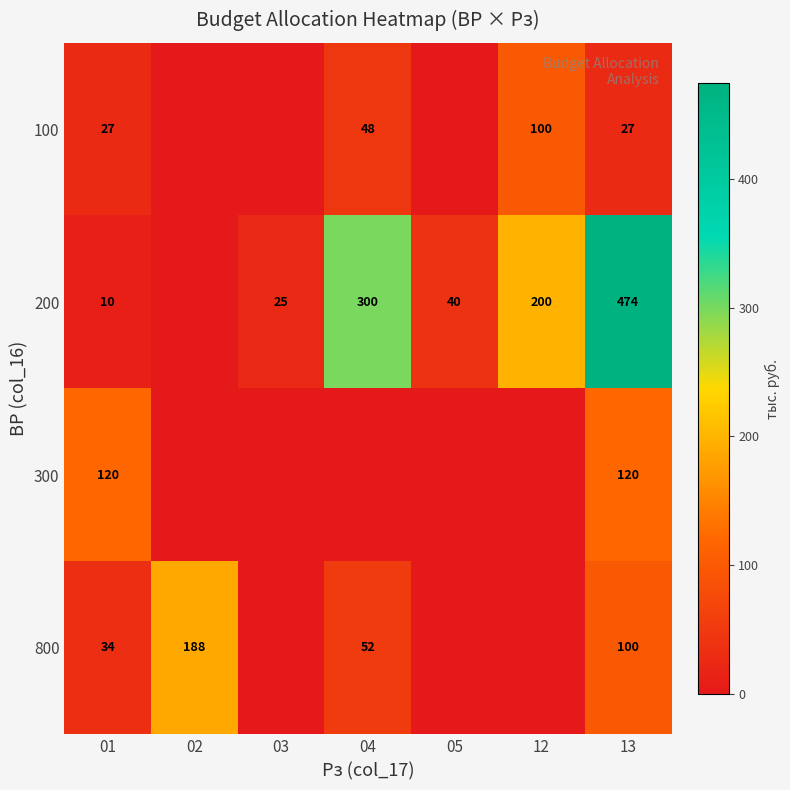

At 13, list the series in order from smallest to largest.

100, 800, 300, 200